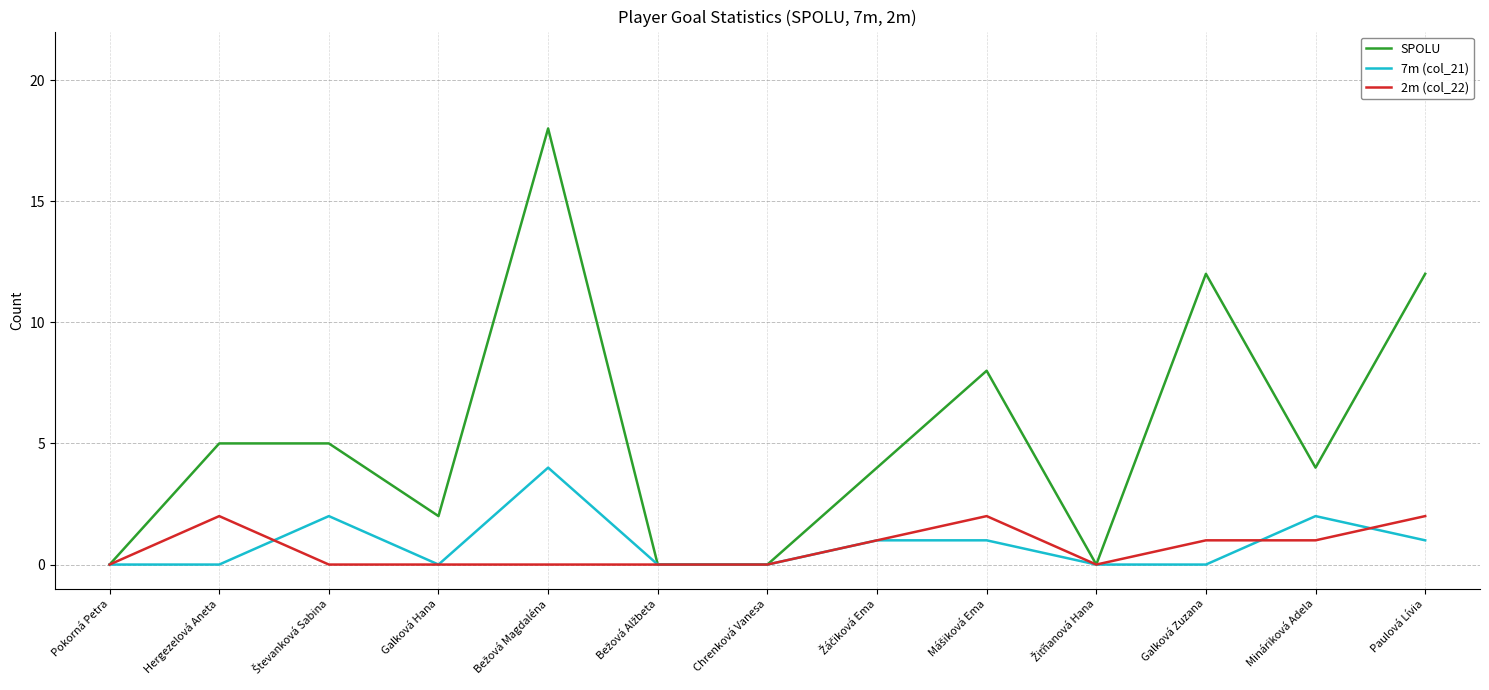

List the series in order of their peak value, highest first.

SPOLU, 7m (col_21), 2m (col_22)